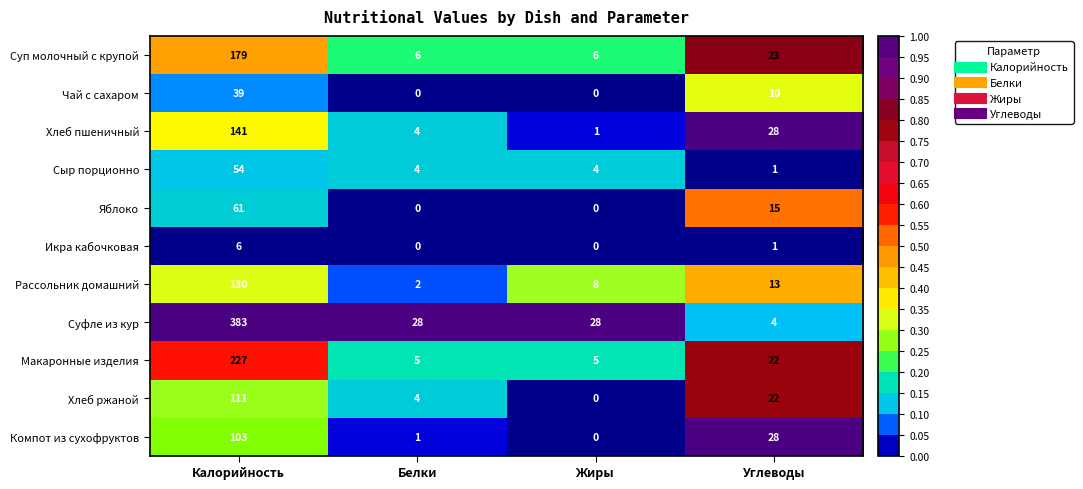

Is it true that Рассольник домашний equals 196 at Калорийность?

False